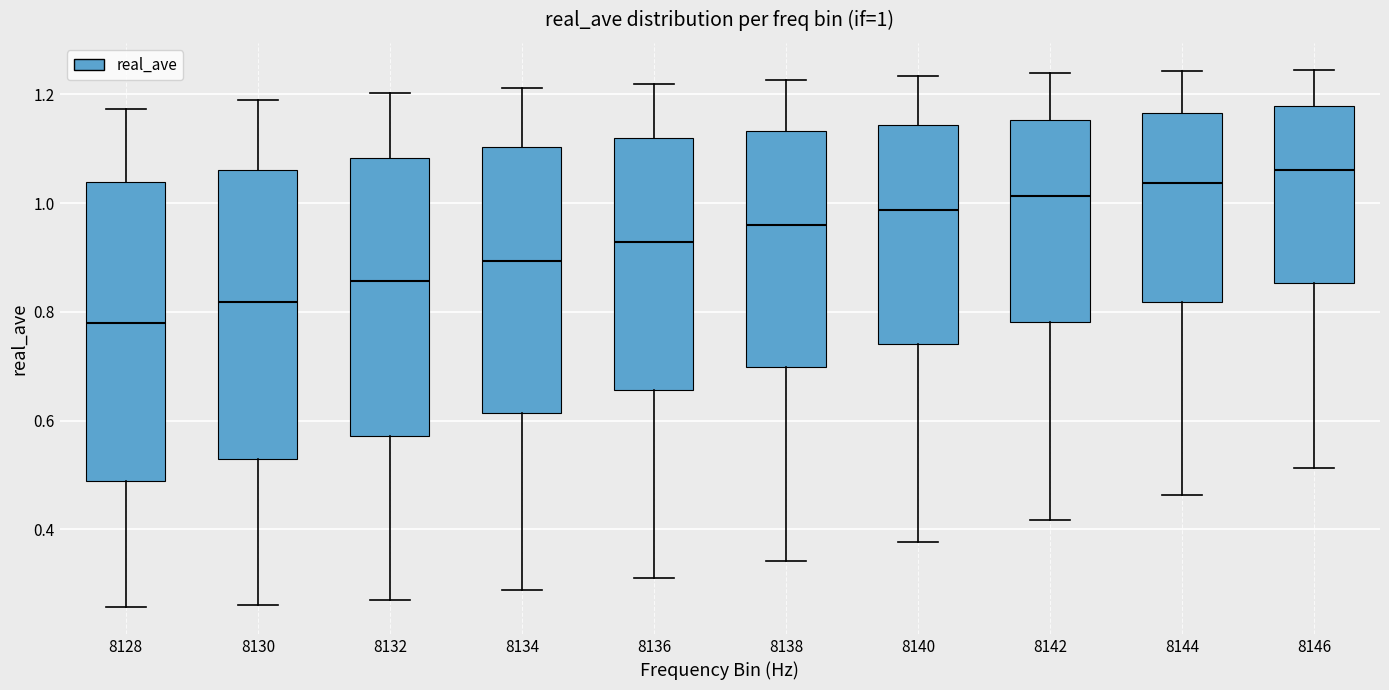

Which box has the lowest median line?

8128